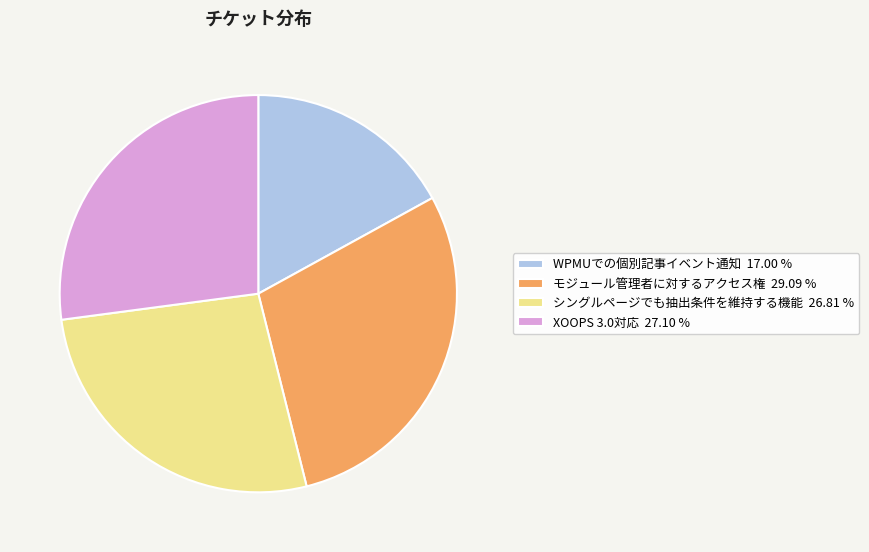

Is there any slice that represents more than half of the pie?

No